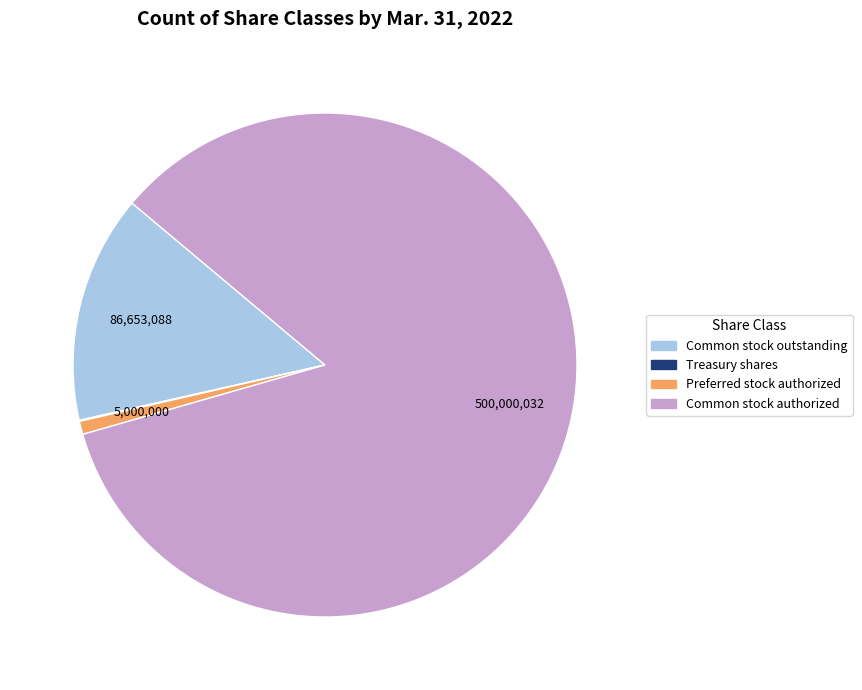

Does any single category account for the majority?

Yes